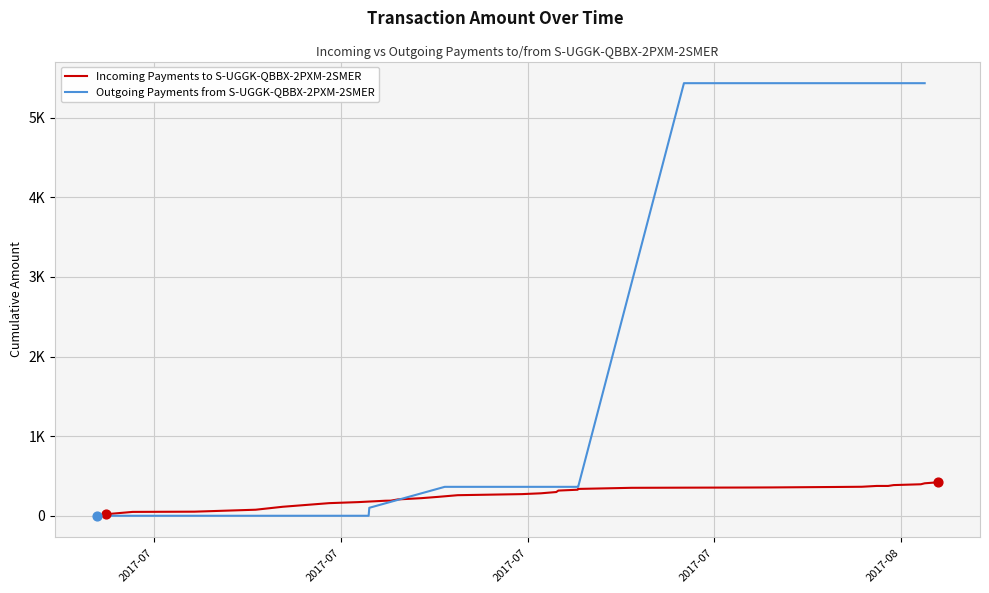

At how many categories does at least one series exceed 4932?

12